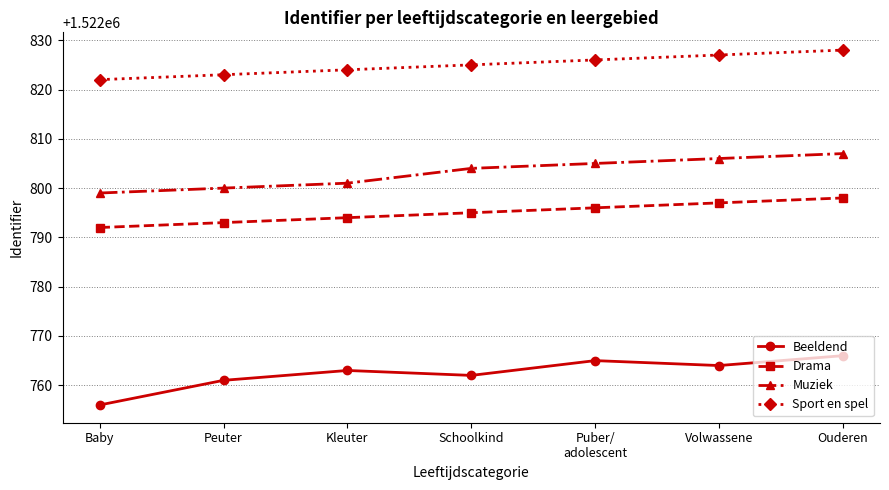

What is the label of the 2nd point from the right?

Volwassene